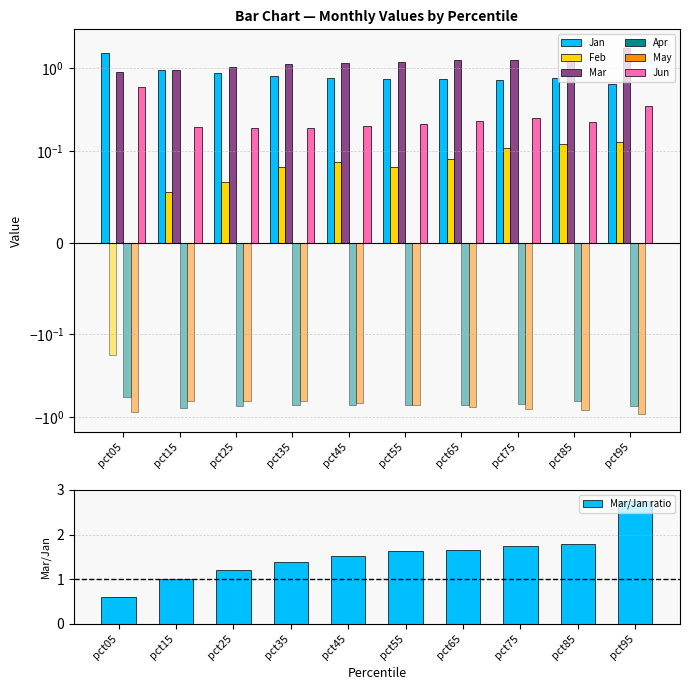

List the labels in order of Jun value, largest first.

pct05, pct95, pct75, pct65, pct85, pct55, pct45, pct15, pct25, pct35